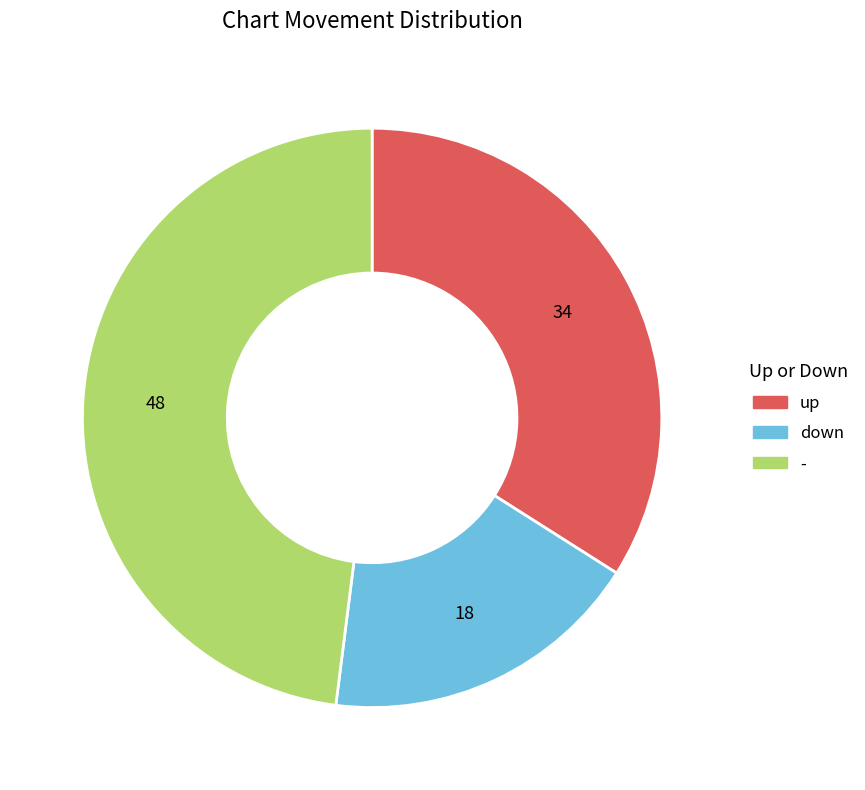

Is - the majority of the pie?

No